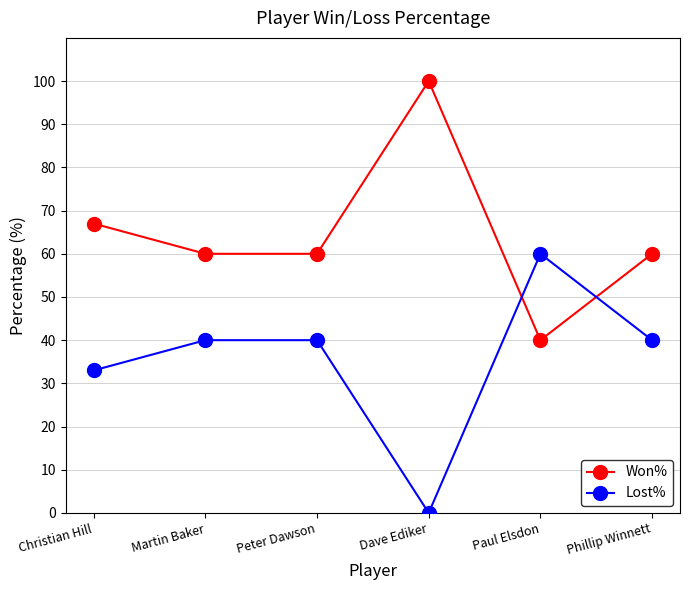

Between which two adjacent categories do Lost% and Won% first intersect?

Dave Ediker and Paul Elsdon